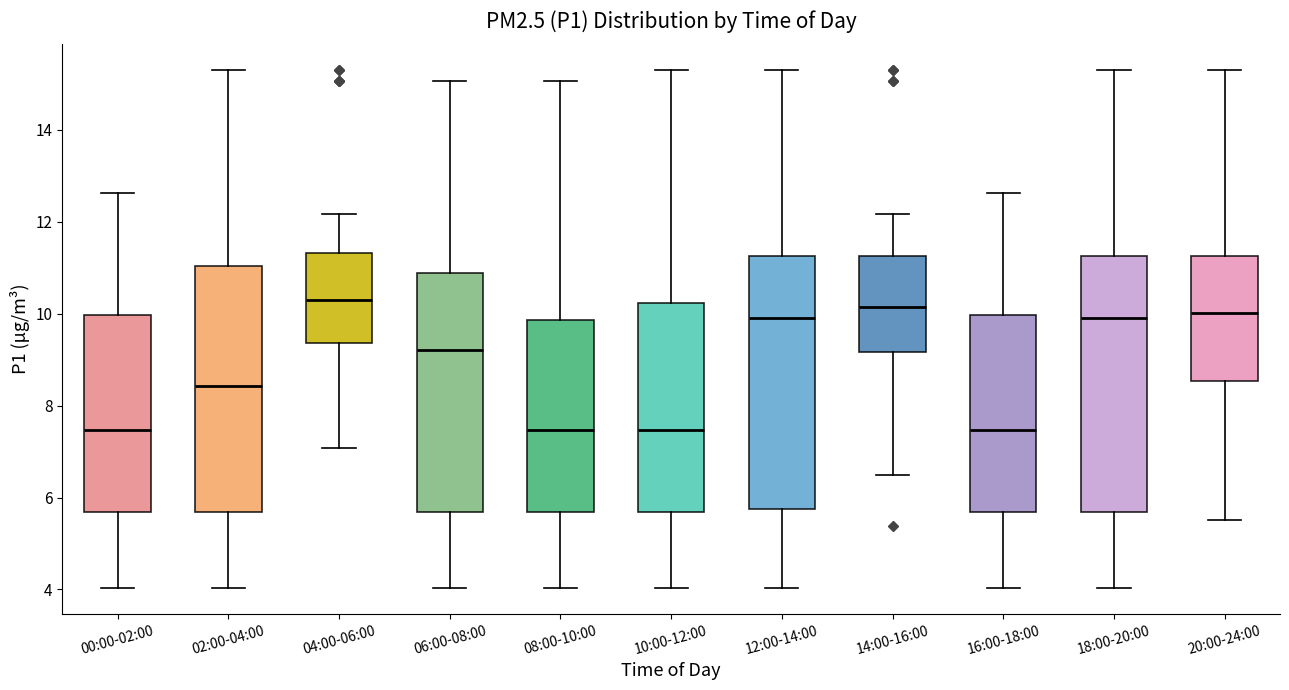

Reading left to right, transcribe this box plot: for each box, give where its median line is, the range the box spans, and where its two whiskers end, as read against the y-axis. The values are not printed on the chart, so give them approximately, as read against the axis.

00:00-02:00: median 7.4, box 5.6 to 10.0, whiskers 4.0 to 12.6
02:00-04:00: median 8.4, box 5.6 to 11.0, whiskers 4.0 to 15.4
04:00-06:00: median 10.4, box 9.4 to 11.4, whiskers 7.0 to 12.2
06:00-08:00: median 9.2, box 5.6 to 10.8, whiskers 4.0 to 15.0
08:00-10:00: median 7.4, box 5.6 to 9.8, whiskers 4.0 to 15.0
10:00-12:00: median 7.4, box 5.6 to 10.2, whiskers 4.0 to 15.4
12:00-14:00: median 10.0, box 5.8 to 11.2, whiskers 4.0 to 15.4
14:00-16:00: median 10.2, box 9.2 to 11.2, whiskers 6.6 to 12.2
16:00-18:00: median 7.4, box 5.6 to 10.0, whiskers 4.0 to 12.6
18:00-20:00: median 10.0, box 5.6 to 11.2, whiskers 4.0 to 15.4
20:00-24:00: median 10.0, box 8.6 to 11.2, whiskers 5.6 to 15.4